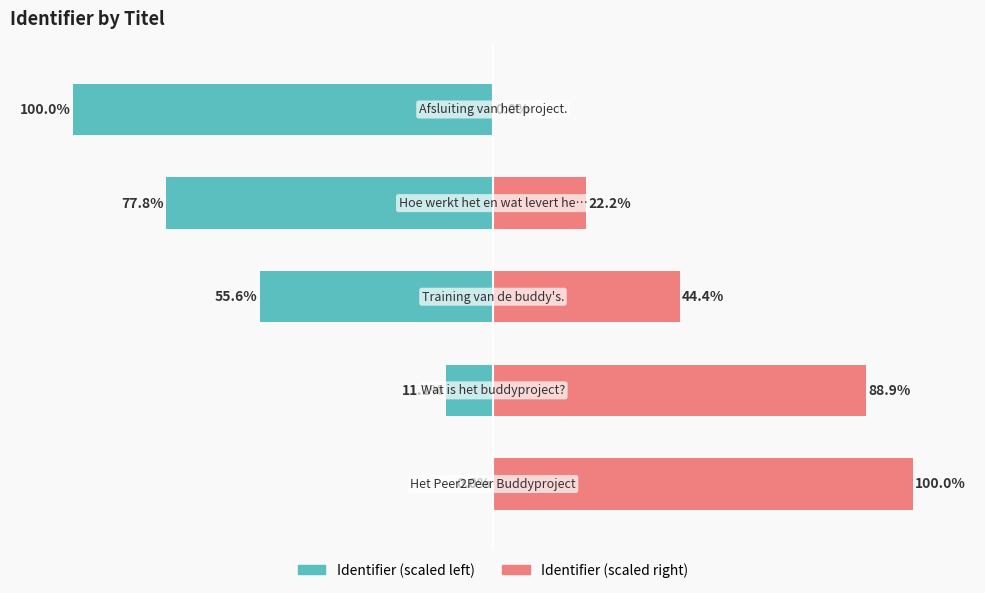

What is the difference between the second highest and second lowest values in the Identifier (scaled left) series?

66.7